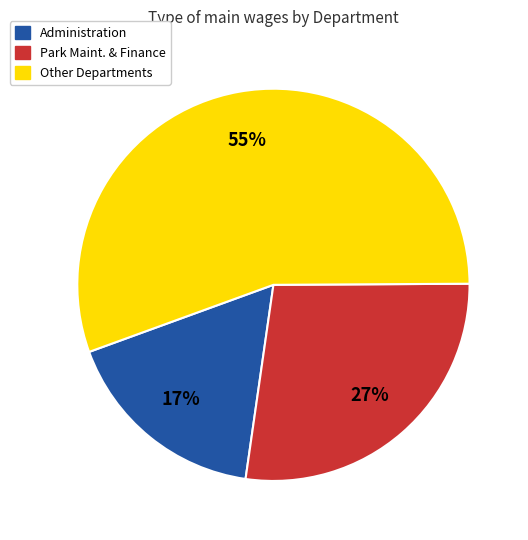

Count the number of slices in the pie.

3